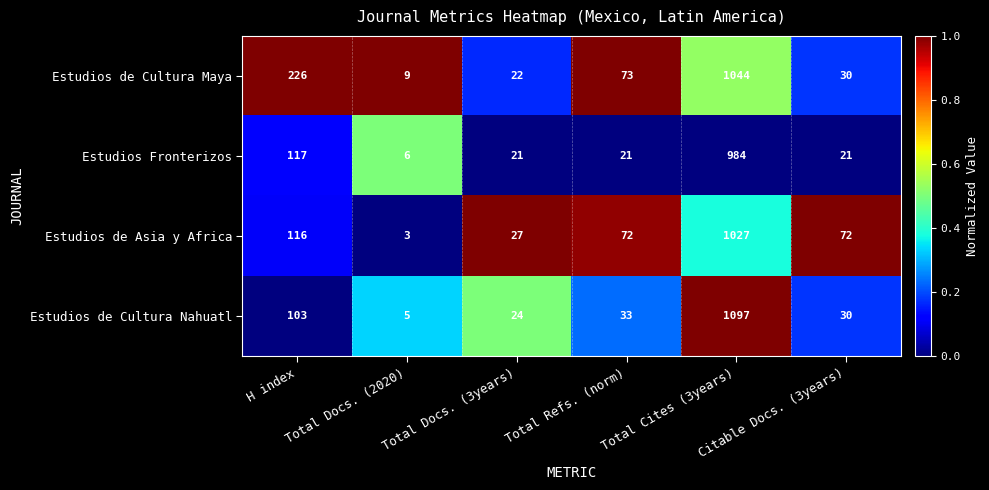

Rank the series at H index from highest to lowest value.

Estudios de Cultura Maya, Estudios Fronterizos, Estudios de Asia y Africa, Estudios de Cultura Nahuatl